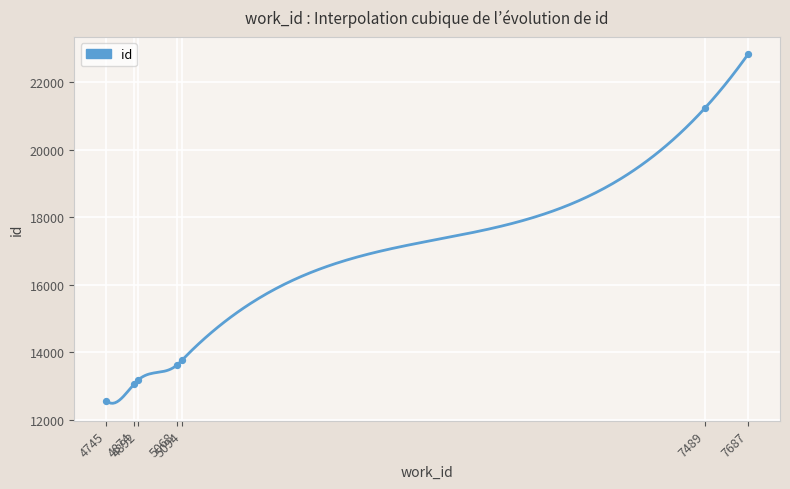

What is the change in value from 5068 to 7489?

+7632